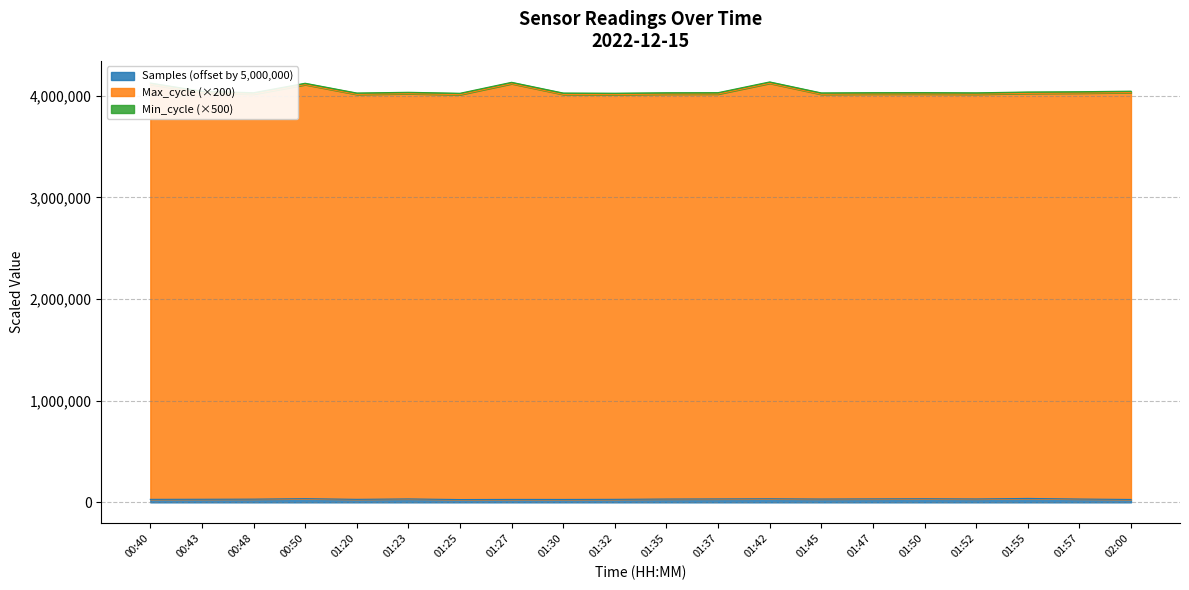

At which category does Samples reach its first local valley?

01:20